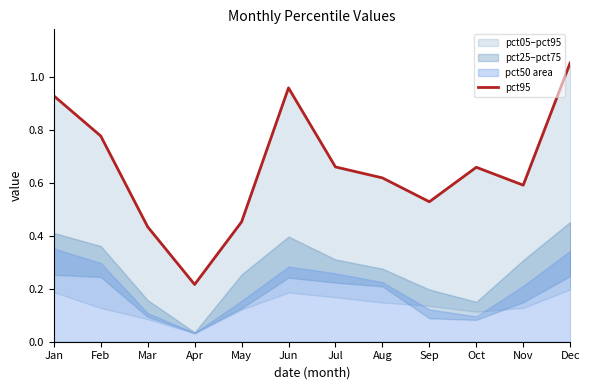

Rank the categories by value from lowest to highest.

Apr, Mar, May, Sep, Nov, Aug, Oct, Jul, Feb, Jan, Jun, Dec